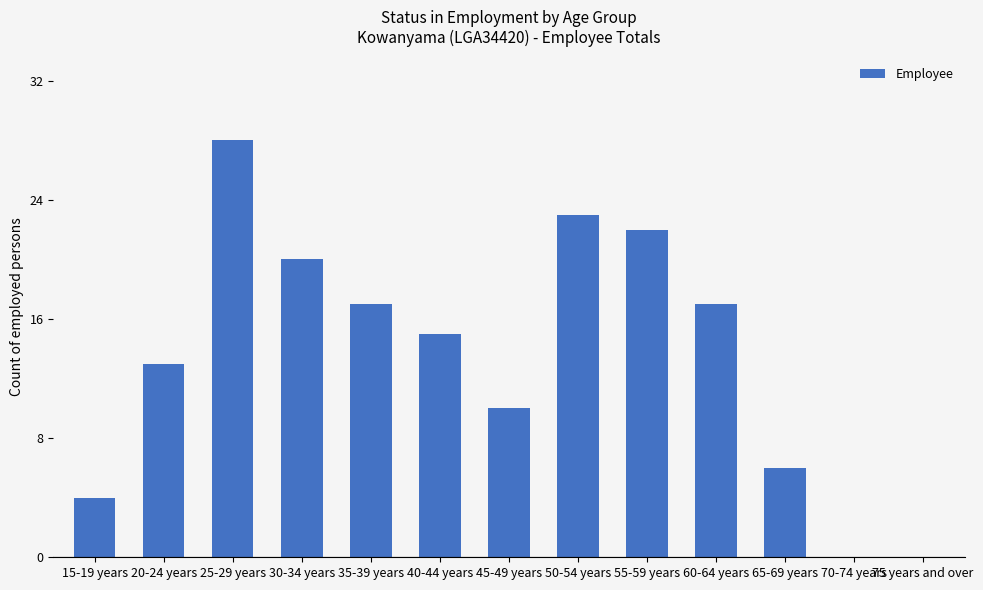

What is the sum of all values?

175